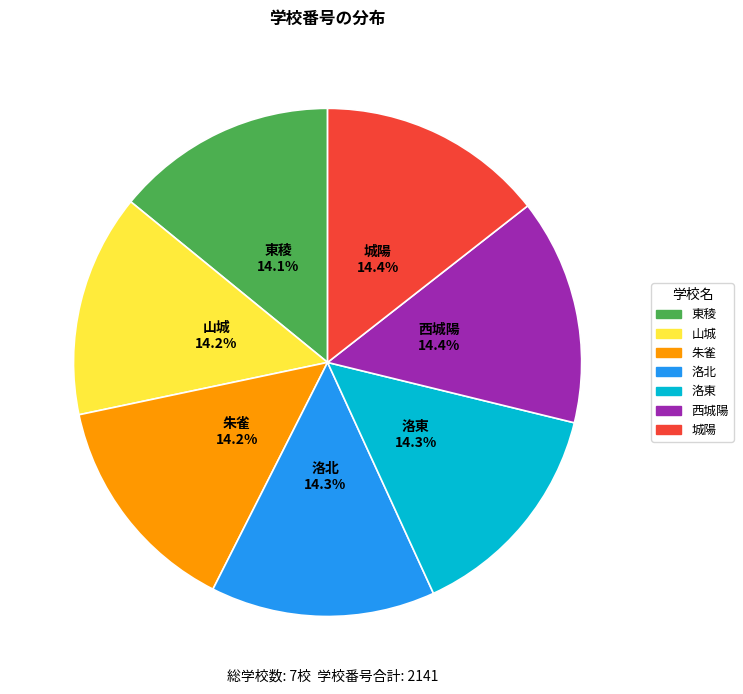

To the nearest percent, what is the average slice percentage?

14%